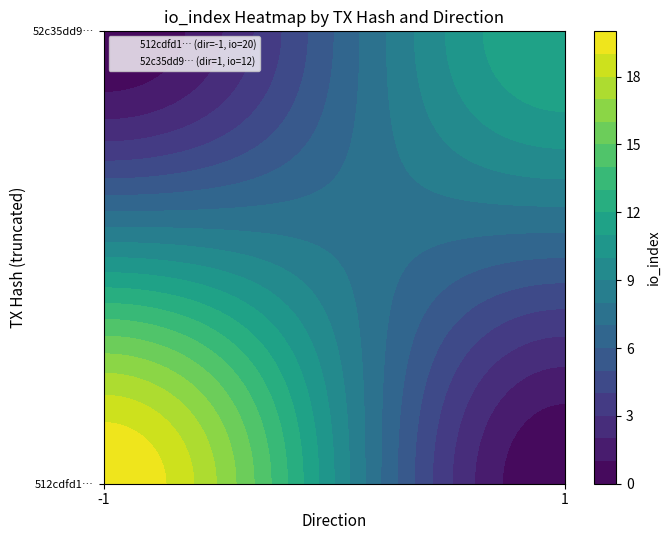

How many data points does each series have?

2